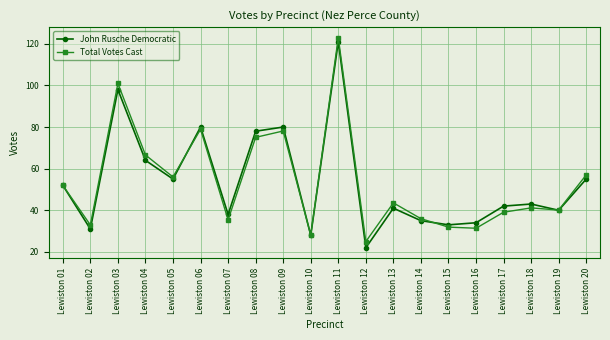

At how many categories does at least one series exceed 38?

13